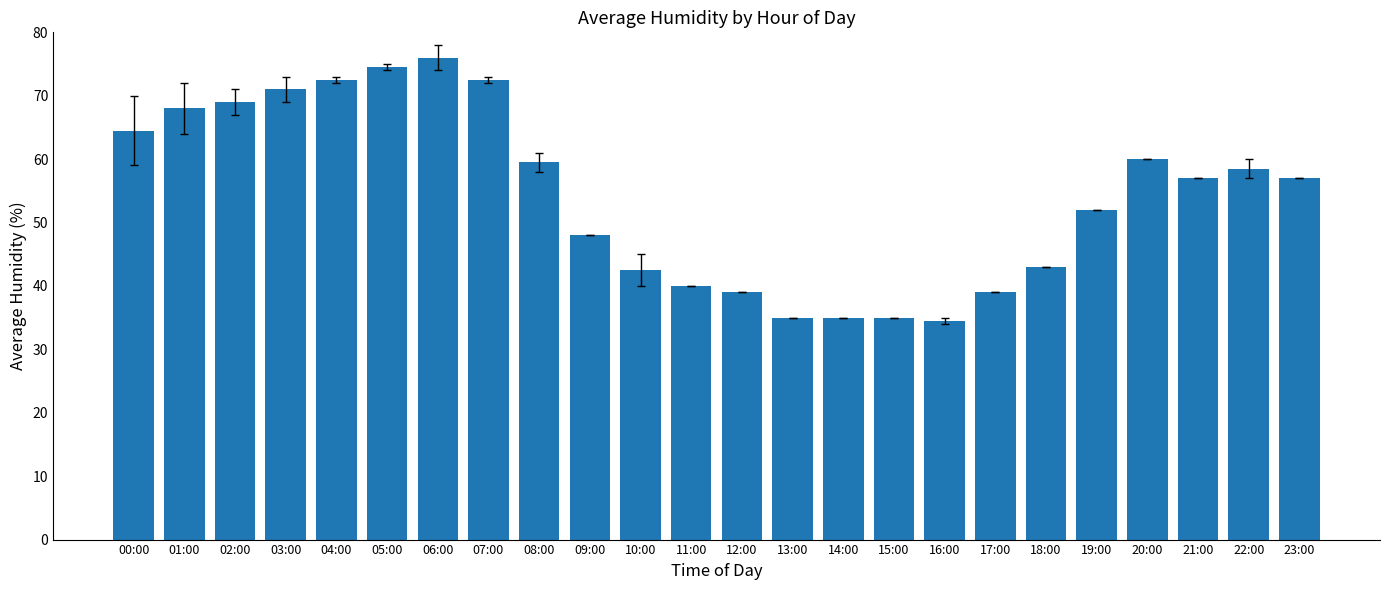

What is the difference between the values at 16:00 and 13:00?

0.5